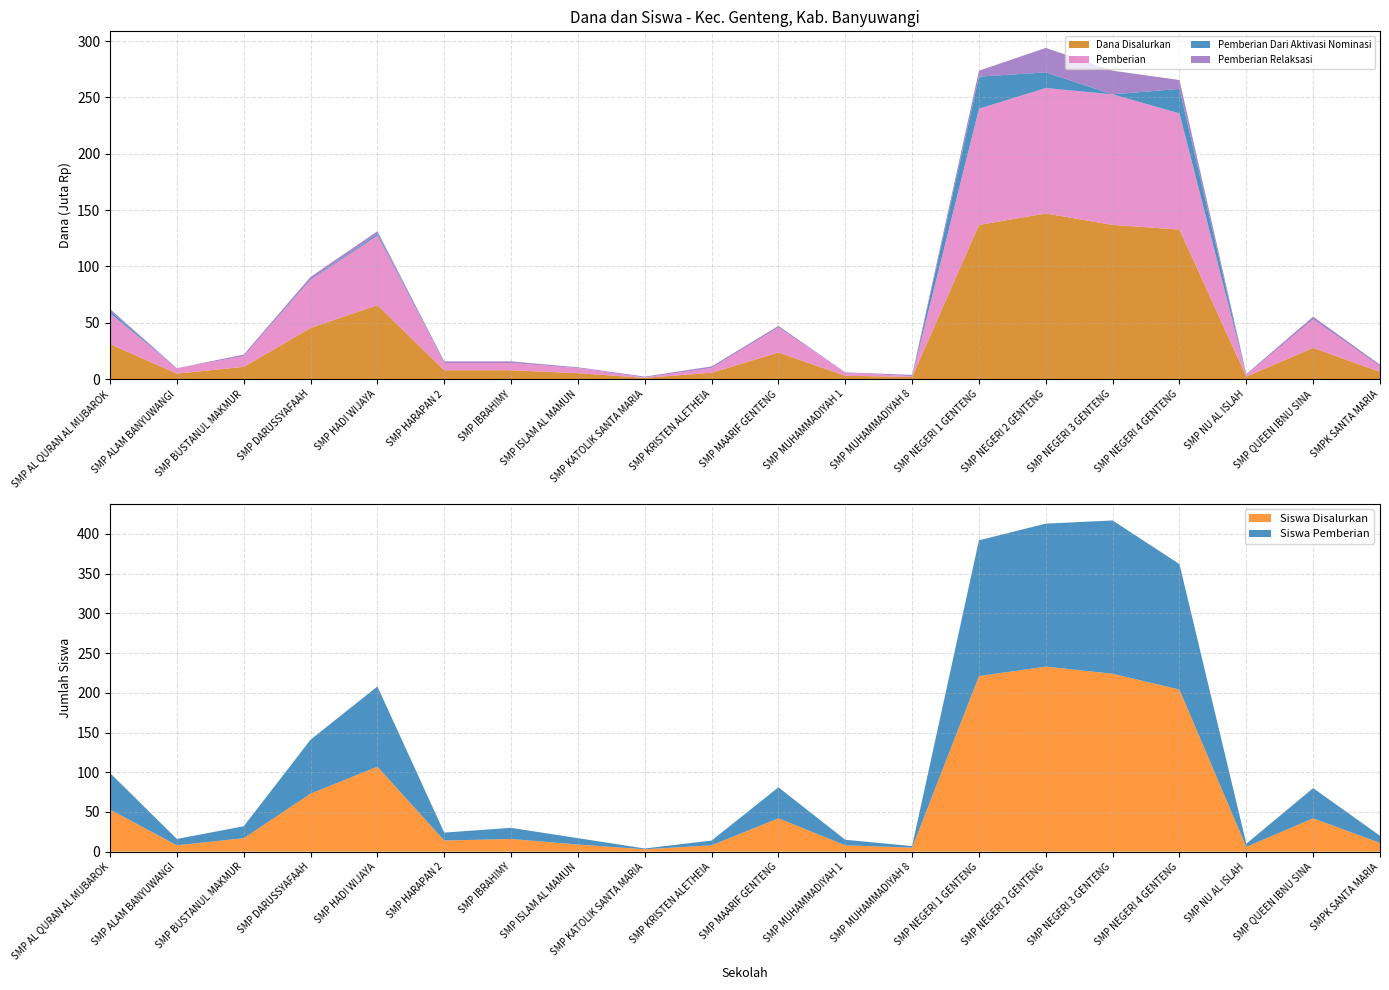

Reading right to left, what are all the values shown in this chart?

Dana Disalurkan: 6375000	27750000	2250000	132750000	136875000	147000000	136875000	1875000	3000000	23625000	5625000	1125000	5250000	7875000	7875000	65625000	45375000	10875000	4875000	31125000
Pemberian: 4875000	25125000	1500000	103125000	115875000	111375000	103125000	750000	2625000	22125000	4125000	375000	4500000	6375000	6375000	61875000	42375000	9375000	4875000	27375000
Pemberian Dari Aktivasi Nominasi: 0	0	0	21750000	0	13875000	28500000	0	0	0	0	0	0	0	0	1500000	375000	0	0	2250000
Pemberian Relaksasi: 1500000	2625000	750000	7875000	21000000	21750000	5250000	1125000	375000	1500000	1500000	750000	750000	1500000	1500000	2250000	2625000	1500000	0	1500000
Siswa Disalurkan: 11	42	6	204	224	233	221	5	8	42	8	3	9	16	14	107	73	17	8	53
Siswa Pemberian: 9	38	4	158	193	180	171	2	7	39	6	1	8	14	10	101	68	15	8	46